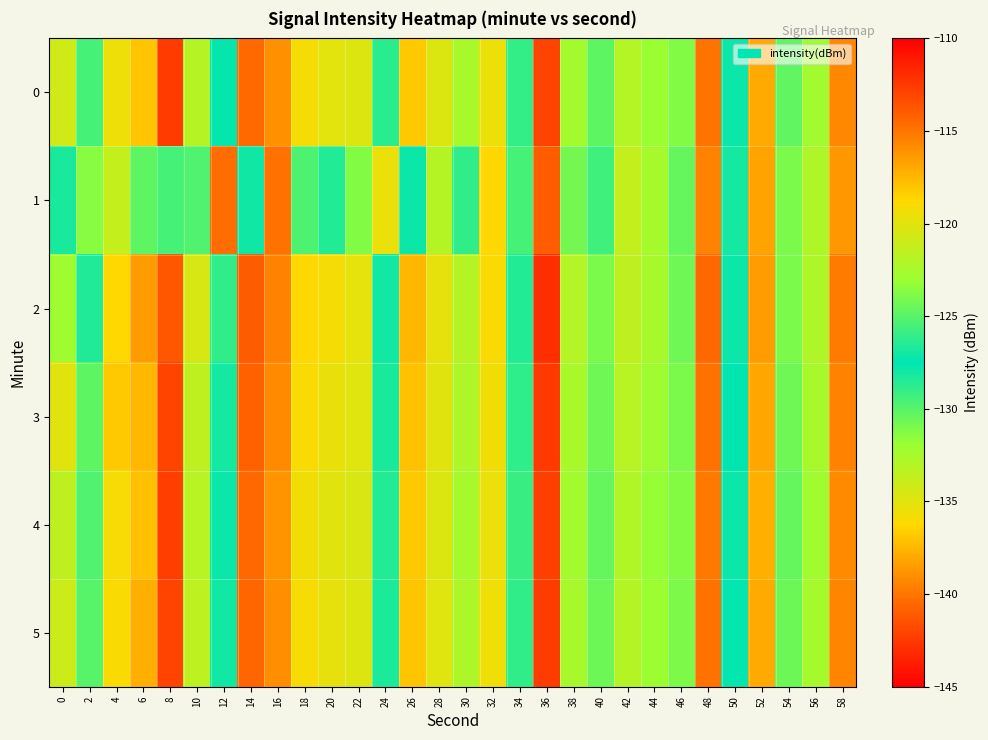

Reading right to left, what are all the values shown in this chart?

0: 58=-139.3	56=-132.2	54=-130.3	52=-138.0	50=-127.2	48=-140.1	46=-123.8	44=-131.9	42=-133.0	40=-130.2	38=-132.4	36=-142.1	34=-126.0	32=-135.4	30=-132.6	28=-134.7	26=-136.8	24=-126.3	22=-134.8	20=-135.1	18=-135.8	16=-139.0	14=-140.4	12=-127.7	10=-133.1	8=-112.6	6=-137.0	4=-135.5	2=-129.5	0=-134.2
1: 58=-138.7	56=-132.8	54=-131.0	52=-138.3	50=-126.9	48=-139.5	46=-124.6	44=-132.4	42=-133.7	40=-129.3	38=-130.8	36=-141.0	34=-125.5	32=-136.2	30=-128.9	28=-133.1	26=-127.8	24=-135.4	22=-131.2	20=-128.5	18=-129.7	16=-140.1	14=-128.0	12=-114.6	10=-129.8	8=-129.5	6=-130.2	4=-133.7	2=-131.4	0=-126.8
2: 58=-139.8	56=-132.8	54=-131.0	52=-138.5	50=-127.8	48=-140.5	46=-124.3	44=-132.5	42=-133.5	40=-131.0	38=-133.0	36=-143.0	34=-126.5	32=-136.0	30=-133.1	28=-135.2	26=-137.5	24=-127.0	22=-135.1	20=-135.8	18=-136.2	16=-139.5	14=-141.0	12=-128.9	10=-134.5	8=-113.8	6=-138.5	4=-136.2	2=-128.4	0=-132.1
3: 58=-139.5	56=-132.5	54=-130.7	52=-138.1	50=-127.5	48=-140.2	46=-124.0	44=-132.1	42=-133.2	40=-130.7	38=-132.6	36=-142.5	34=-126.2	32=-135.7	30=-132.8	28=-135.0	26=-137.1	24=-126.8	22=-134.9	20=-135.3	18=-136.0	16=-139.2	14=-140.8	12=-128.1	10=-133.5	8=-113.0	6=-137.5	4=-136.8	2=-130.2	0=-135.0
4: 58=-139.2	56=-132.2	54=-130.4	52=-137.8	50=-127.2	48=-139.9	46=-123.7	44=-131.8	42=-132.9	40=-130.4	38=-132.3	36=-142.2	34=-125.9	32=-135.4	30=-132.5	28=-134.7	26=-136.8	24=-126.5	22=-134.6	20=-135.0	18=-135.7	16=-138.9	14=-140.5	12=-127.8	10=-133.2	8=-112.7	6=-137.2	4=-135.9	2=-129.8	0=-133.5
5: 58=-139.4	56=-132.4	54=-130.6	52=-138.0	50=-127.4	48=-140.1	46=-123.9	44=-132.0	42=-133.1	40=-130.6	38=-132.5	36=-142.4	34=-126.1	32=-135.6	30=-132.7	28=-134.9	26=-137.0	24=-126.7	22=-134.8	20=-135.2	18=-135.9	16=-139.0	14=-140.6	12=-128.0	10=-133.4	8=-112.9	6=-137.8	4=-136.0	2=-130.0	0=-134.0